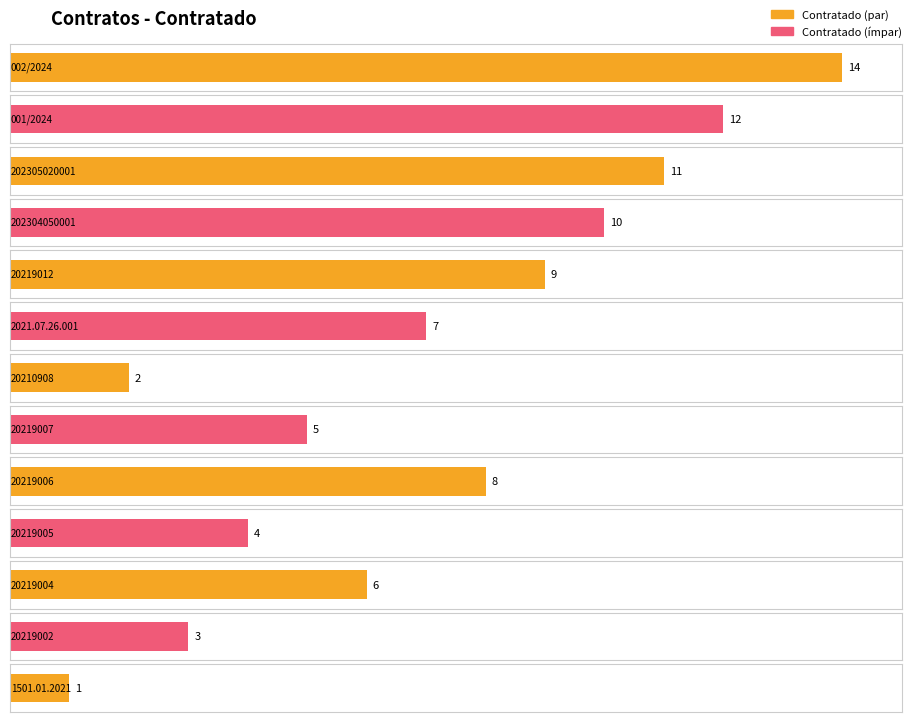

Reading left to right, transcribe all the data shown in this chart.

002/2024=14	001/2024=12	202305020001=11	202304050001=10	20219012=9	2021.07.26.001=7	20210908=2	20219007=5	20219006=8	20219005=4	20219004=6	20219002=3	1501.01.2021=1